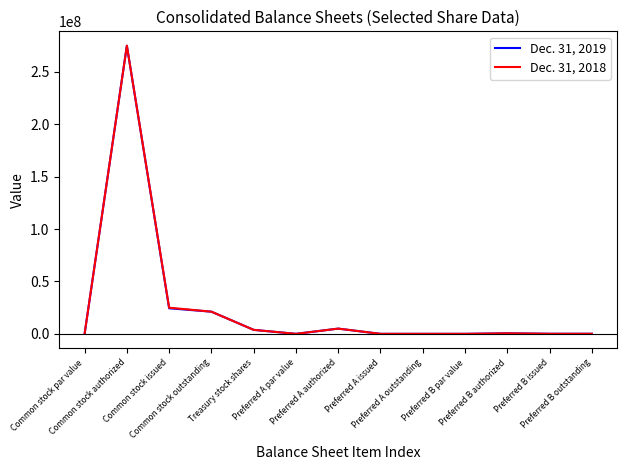

List the series in order of their overall mean, lowest first.

Dec. 31, 2019, Dec. 31, 2018